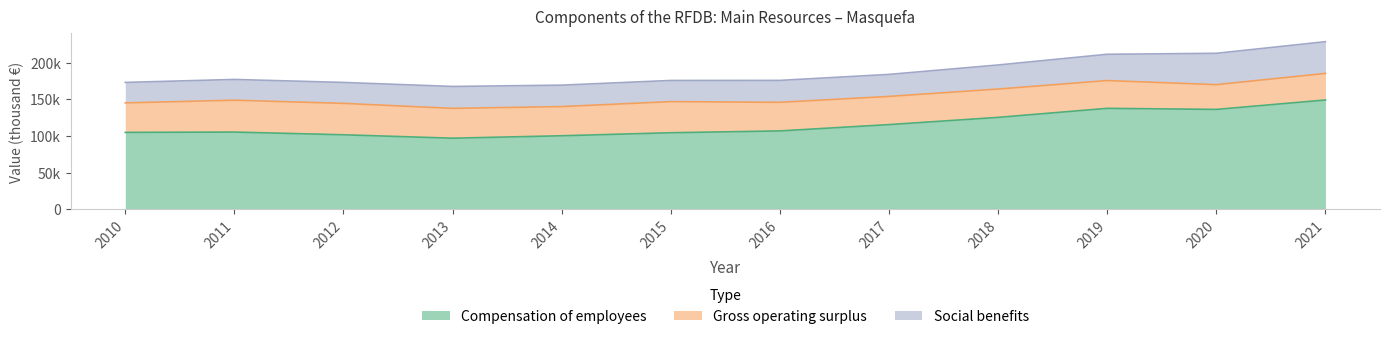

Which category has the highest value in the Social benefits series?

2021